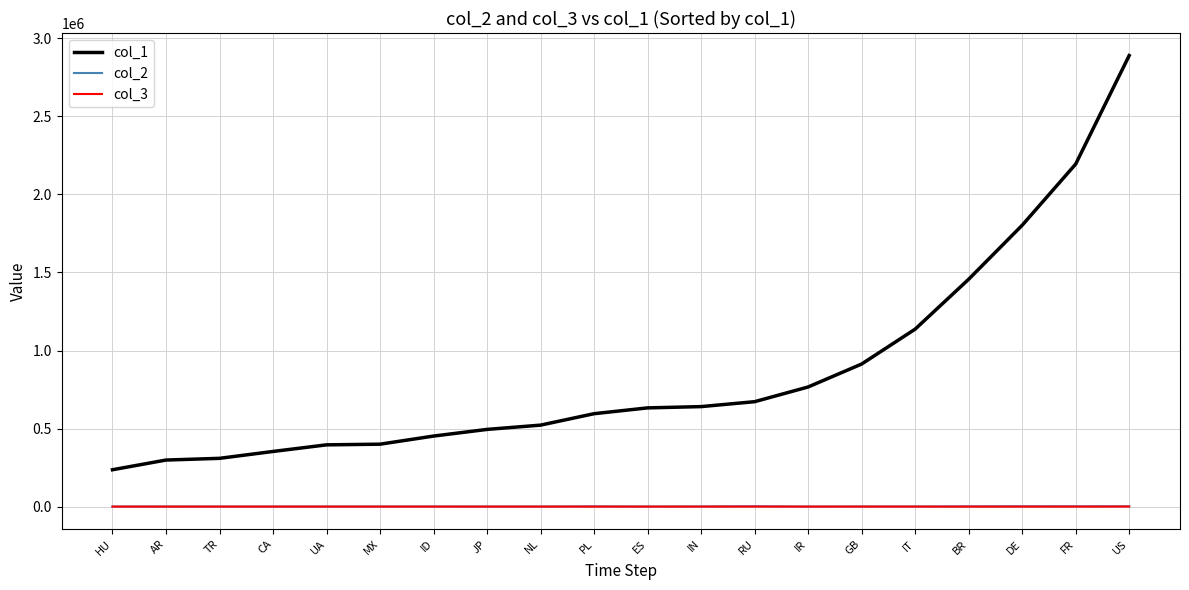

How many values in the col_2 series are below 751?

10